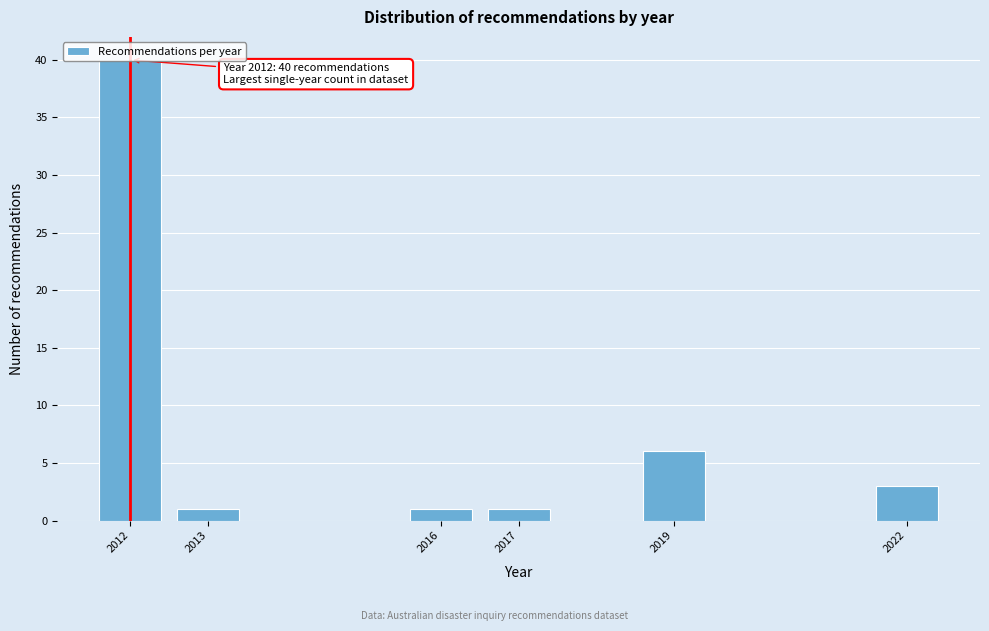

What is the difference between the values at 2013 and 2012?

39